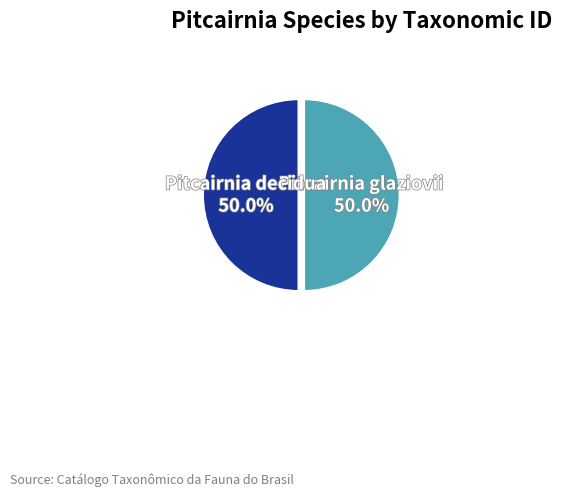

To the nearest percent, what percentage of the pie is Pitcairnia glaziovii?

50%